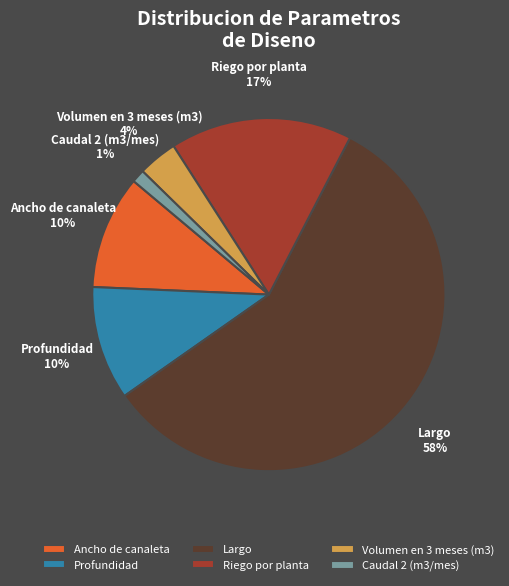

How many slices are in this pie chart?

6